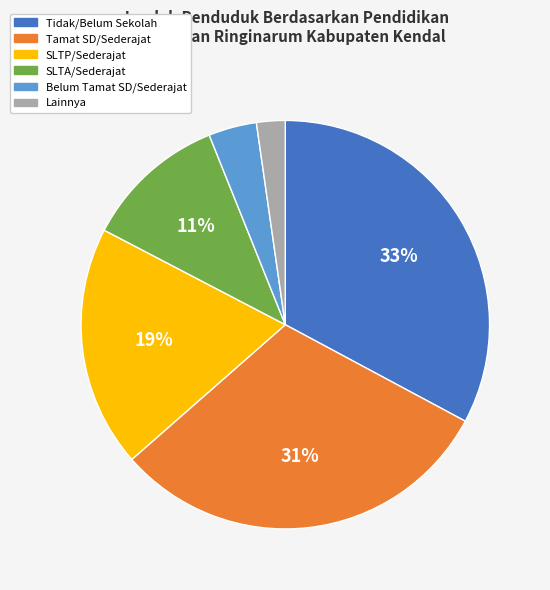

Which has a higher value, Tamat SD/Sederajat or Tidak/Belum Sekolah?

Tidak/Belum Sekolah